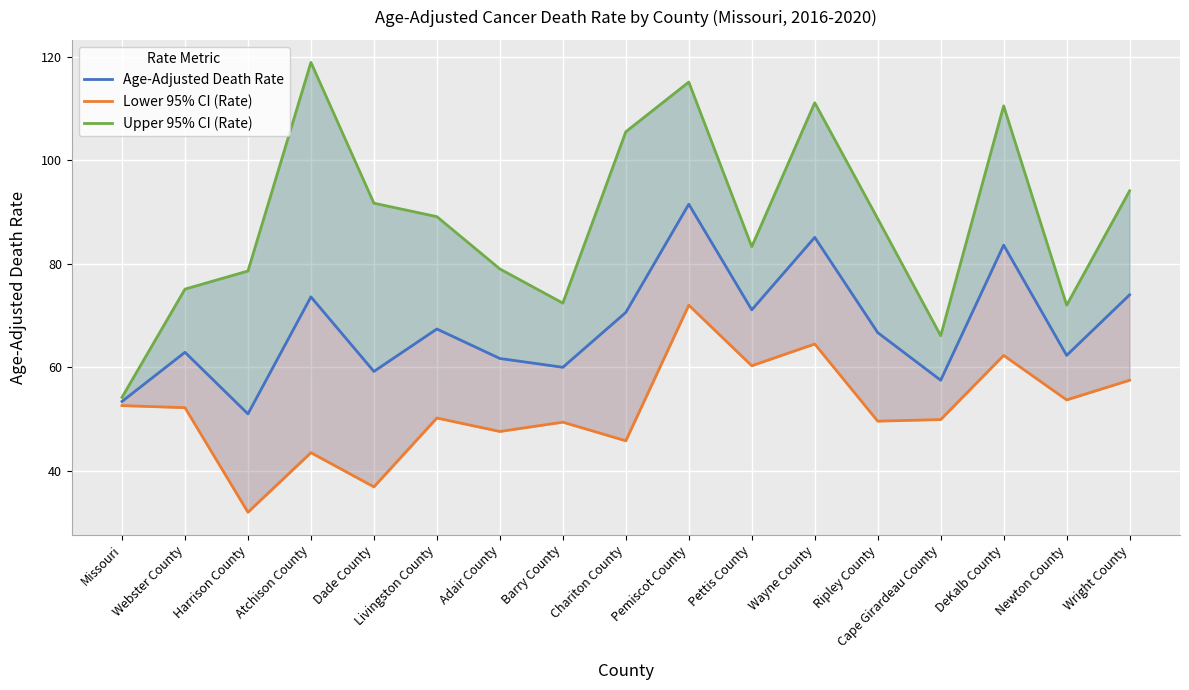

Is it true that Lower 95% CI (Rate) equals 62.3 at DeKalb County?

True